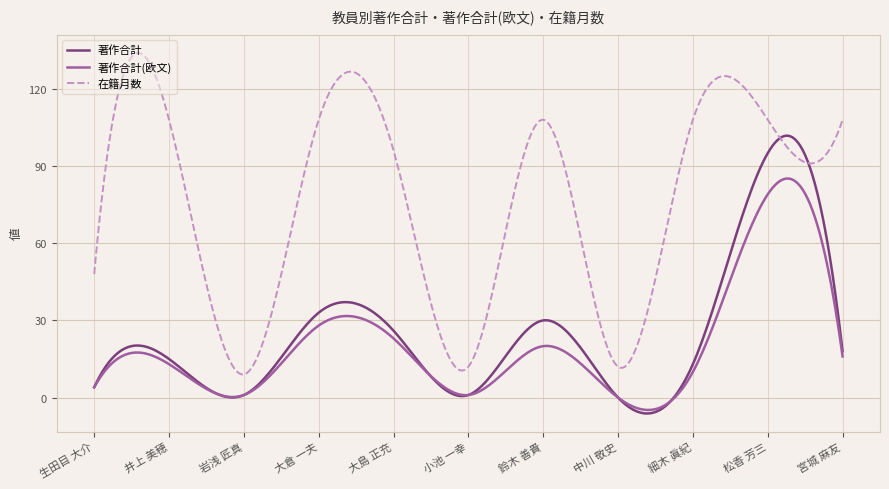

Which series has the widest spread of values?

在籍月数